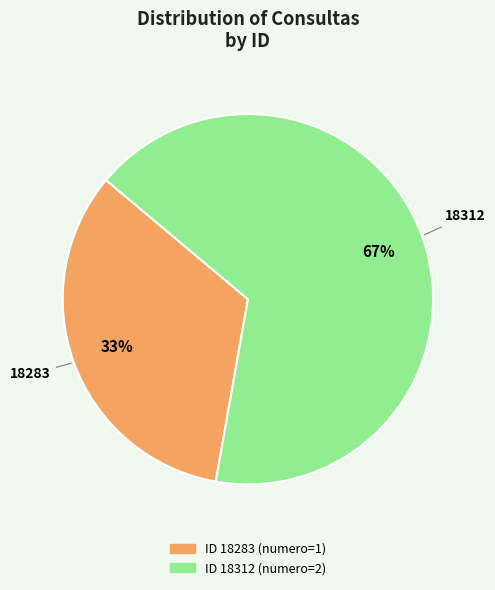

To the nearest percent, what is the average slice percentage?

50%